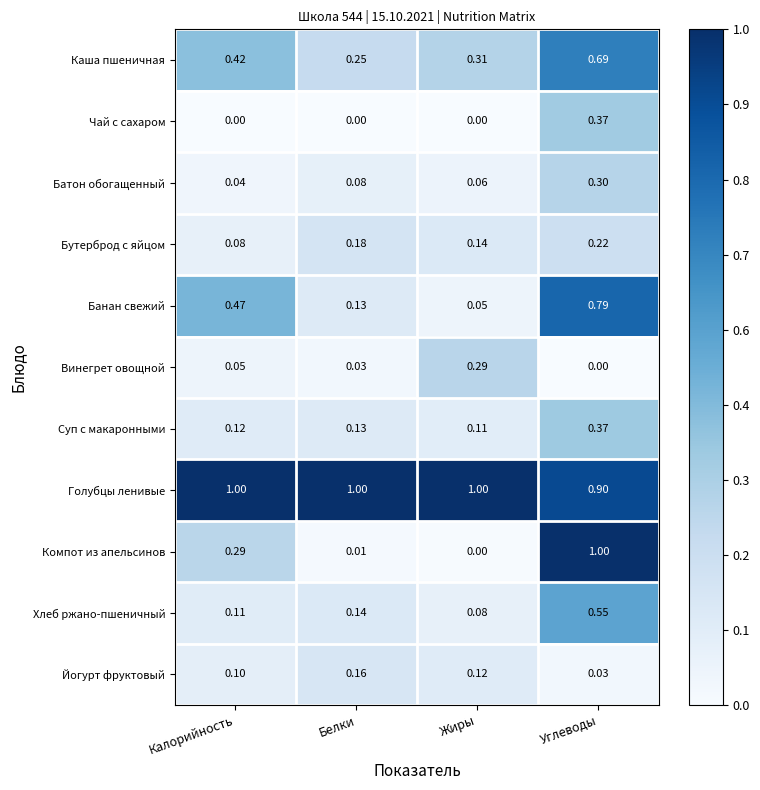

What is the total value across all series at Калорийность?

2.7